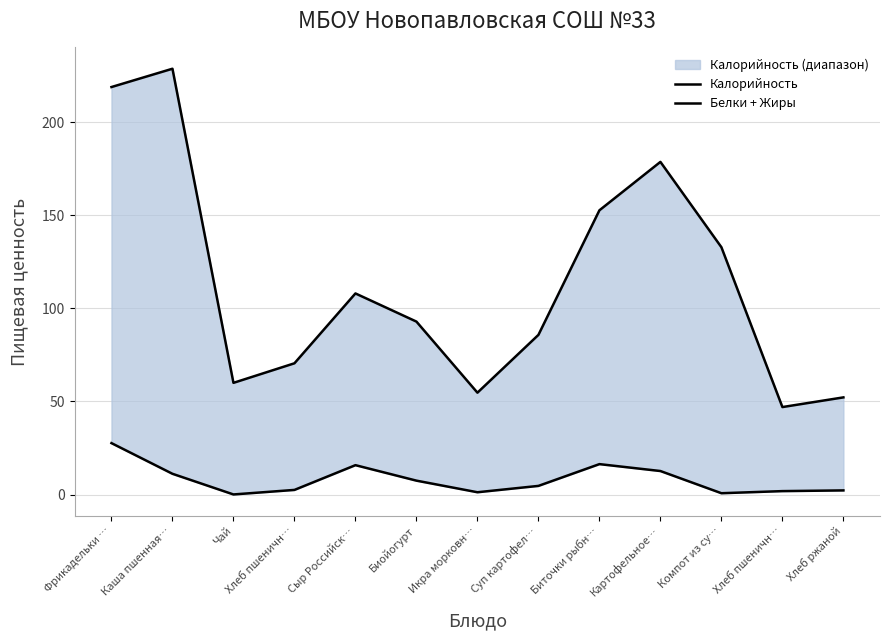

Is the value of Калорийность at Биойогурт greater than the value of Белки + Жиры at Хлеб пшеничн…?

Yes